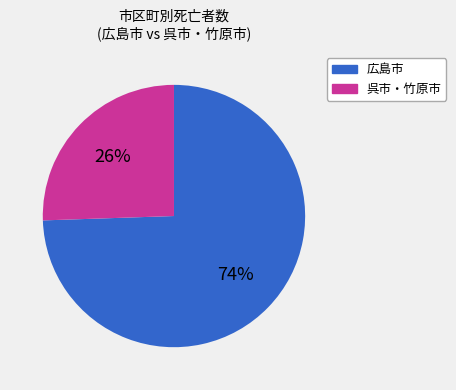

Is there any slice that represents more than half of the pie?

Yes